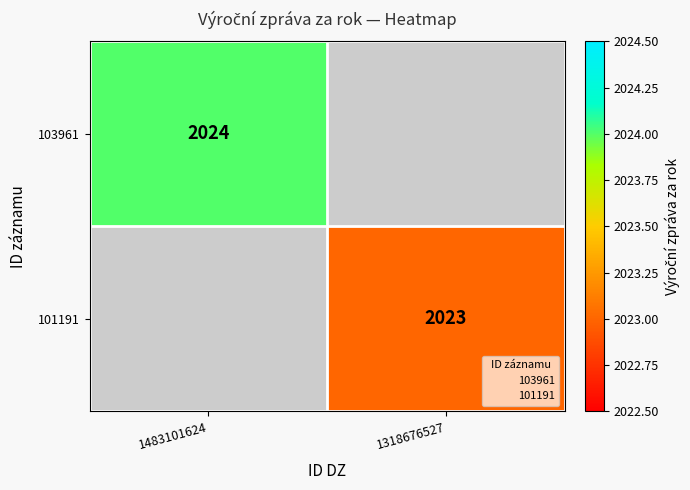

At how many categories does at least one series exceed 2023?

1